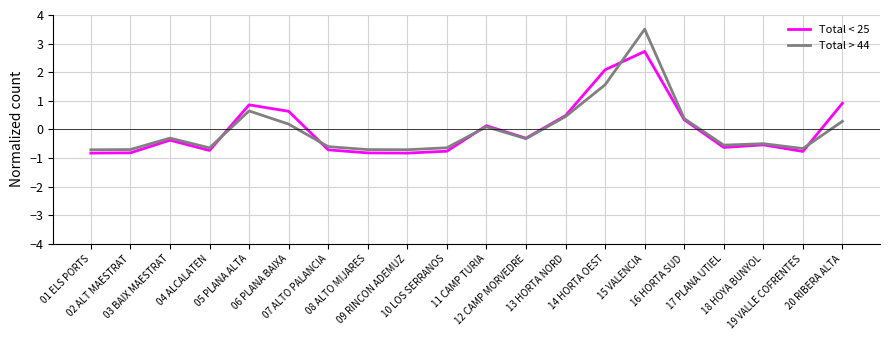

At which category is the sum across all series the highest?

15 VALENCIA